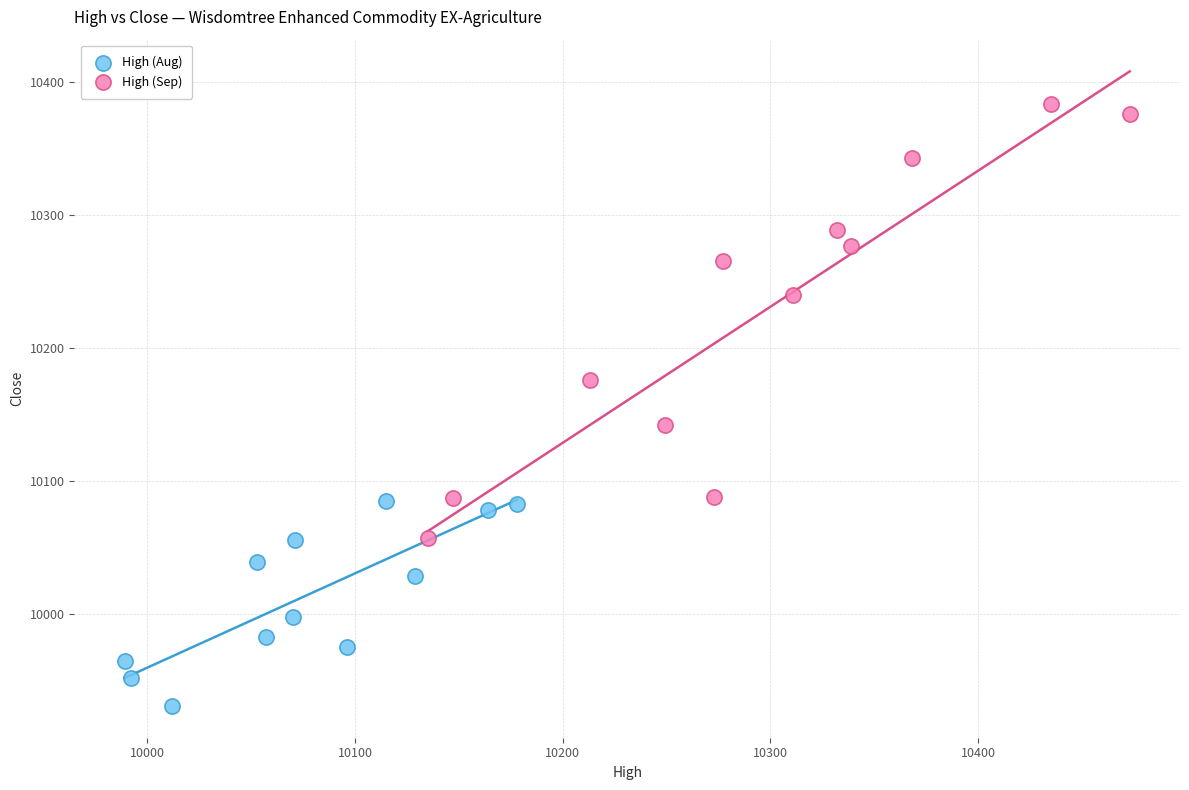

Which series has the largest Y range (max minus min)?

High (Sep)